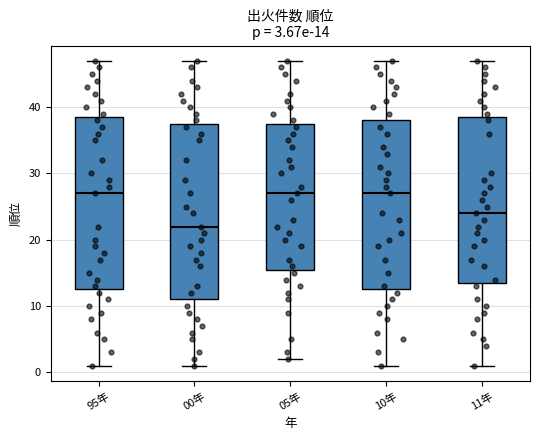

Which box has the lowest median line?

00年